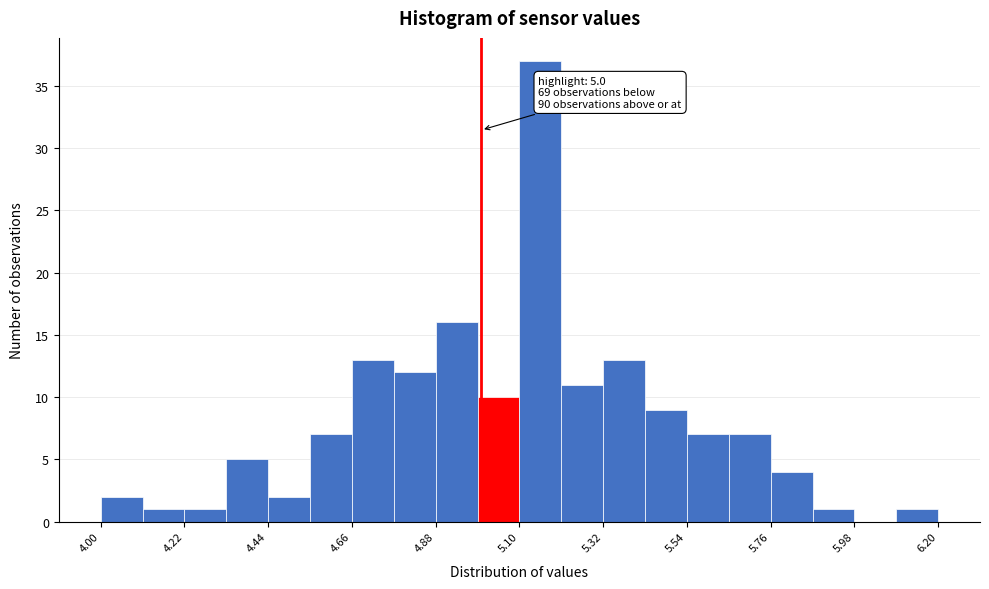

Around what value on the x-axis is the tallest bar? Give the approximate position of its centre, as read against the axis.

5.15